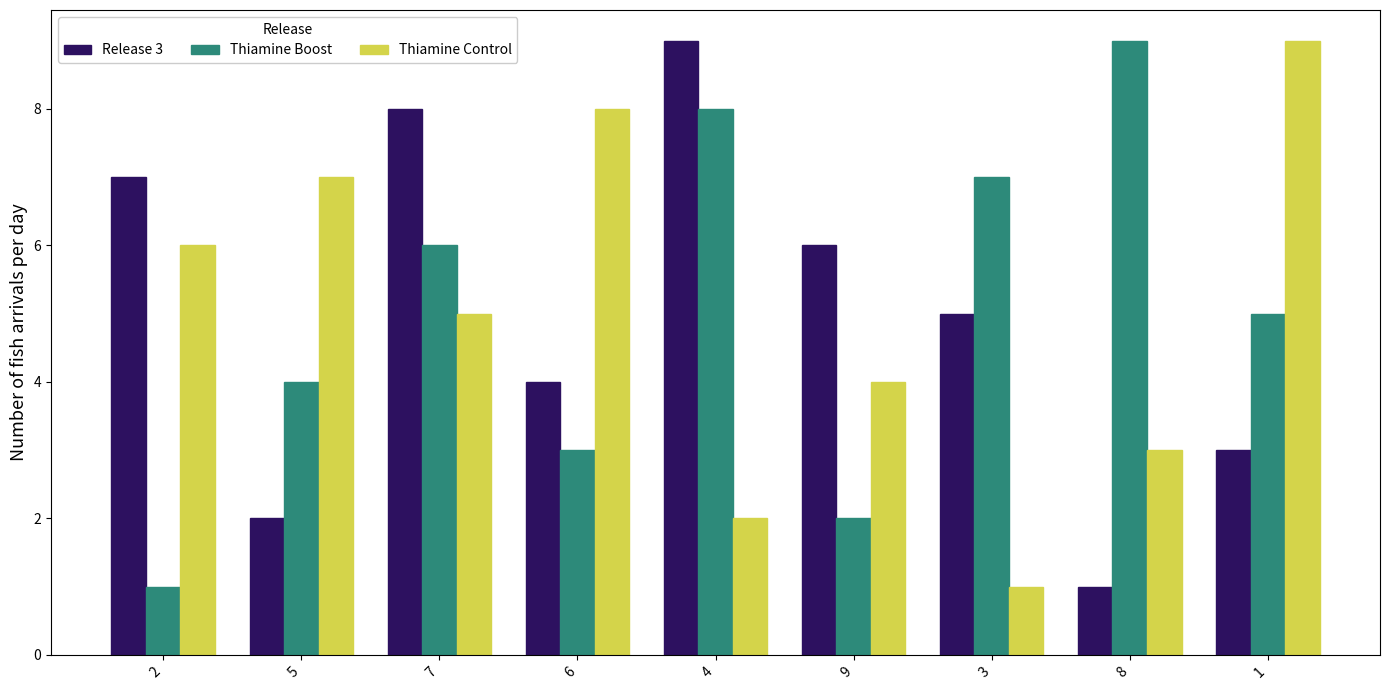

What is the average value of the Thiamine Control series?

5